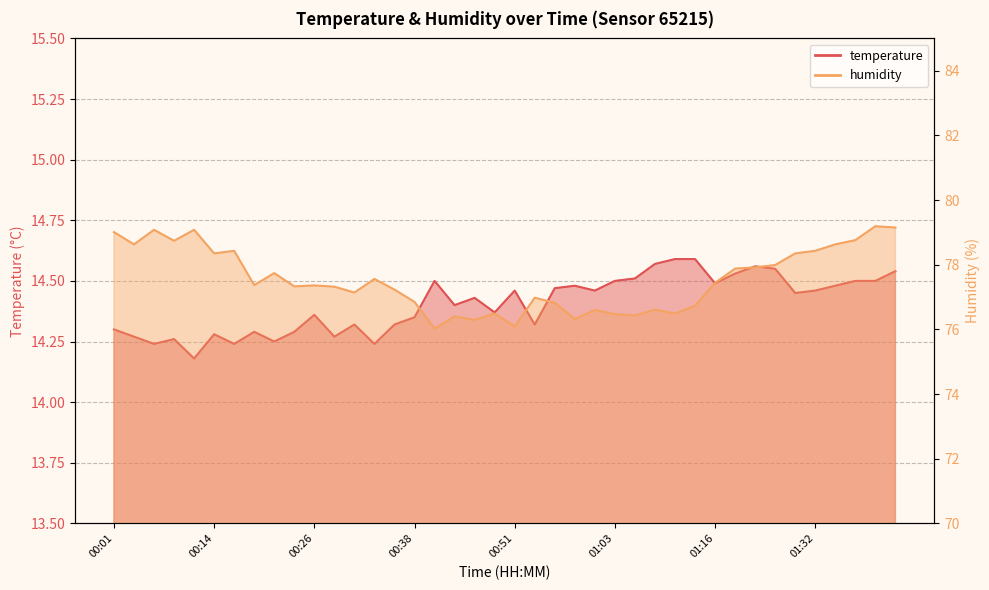

What is the highest value of the humidity series?

79.2